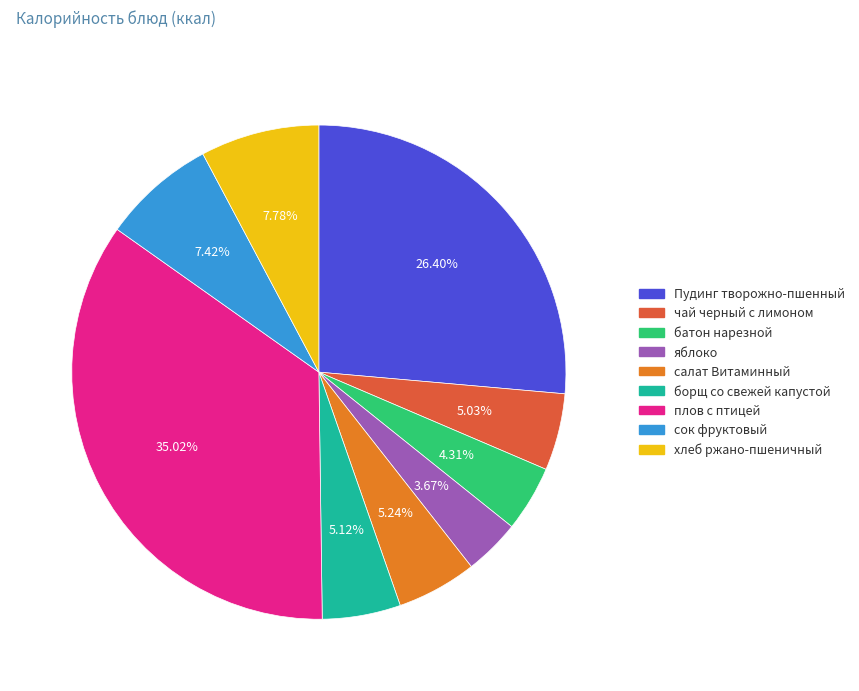

Between Пудинг творожно-пшенный and сок фруктовый, which is larger?

Пудинг творожно-пшенный